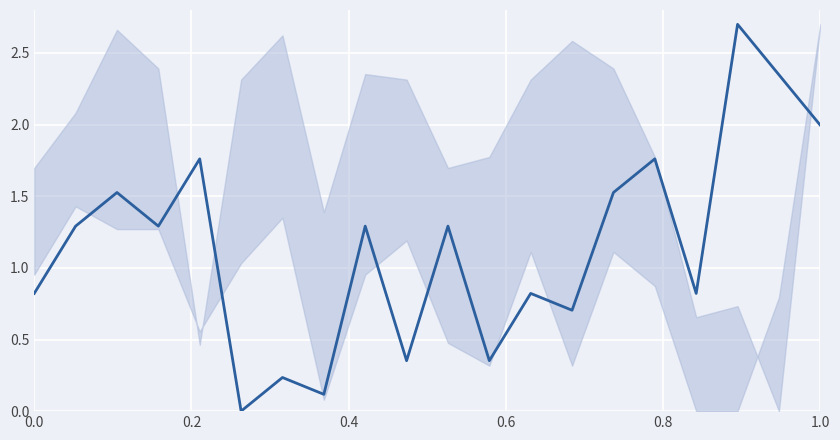

How many lines are shown in the chart?

1